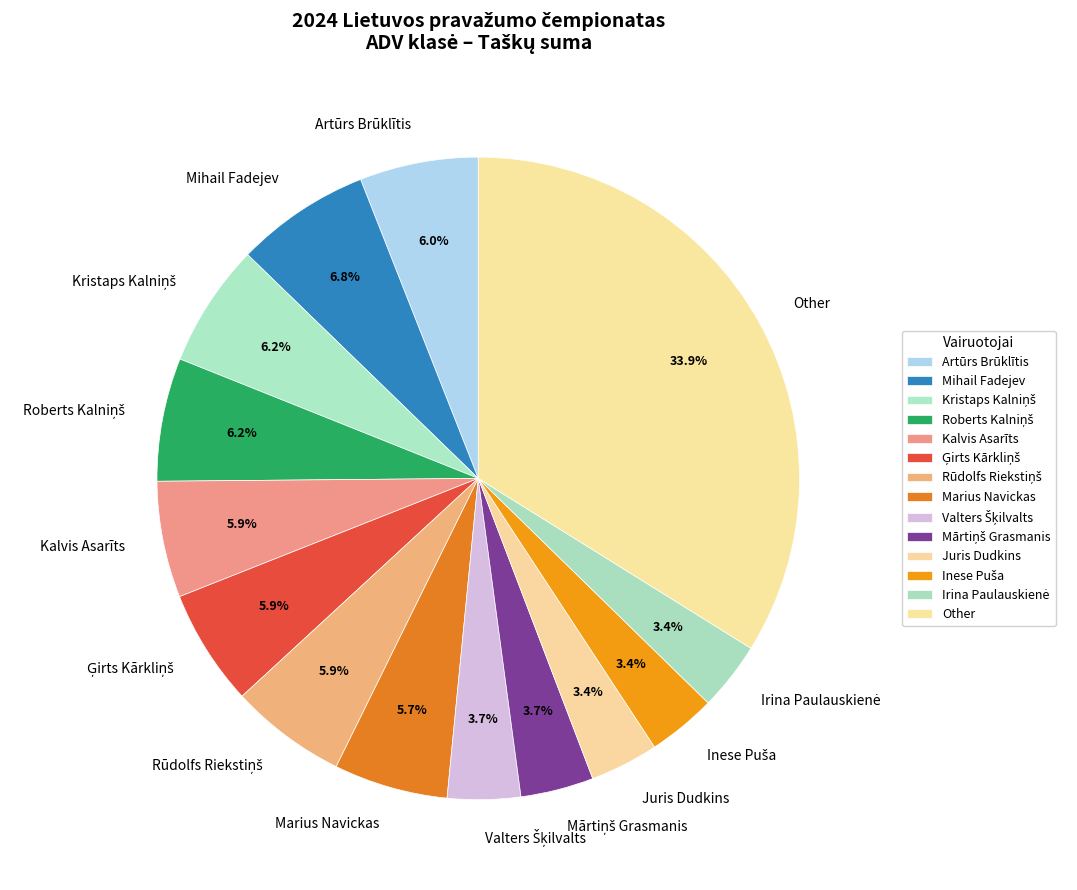

Which has a higher value, Juris Dudkins or Artūrs Brūklītis?

Artūrs Brūklītis